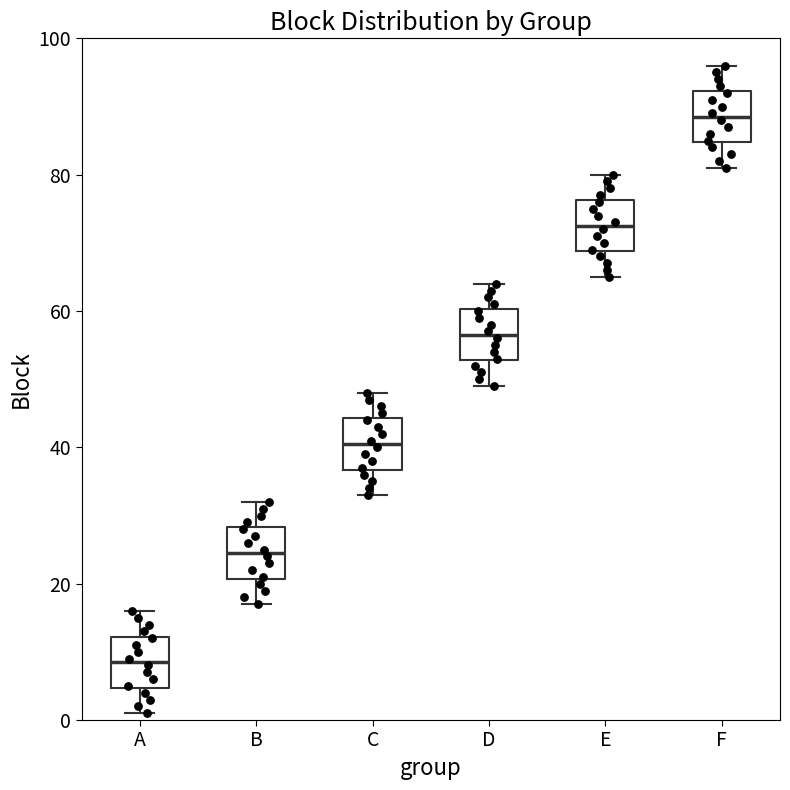

Where is the upper edge of the box for D on the y-axis? The values are not printed on the chart, so give them approximately, as read against the axis.

60